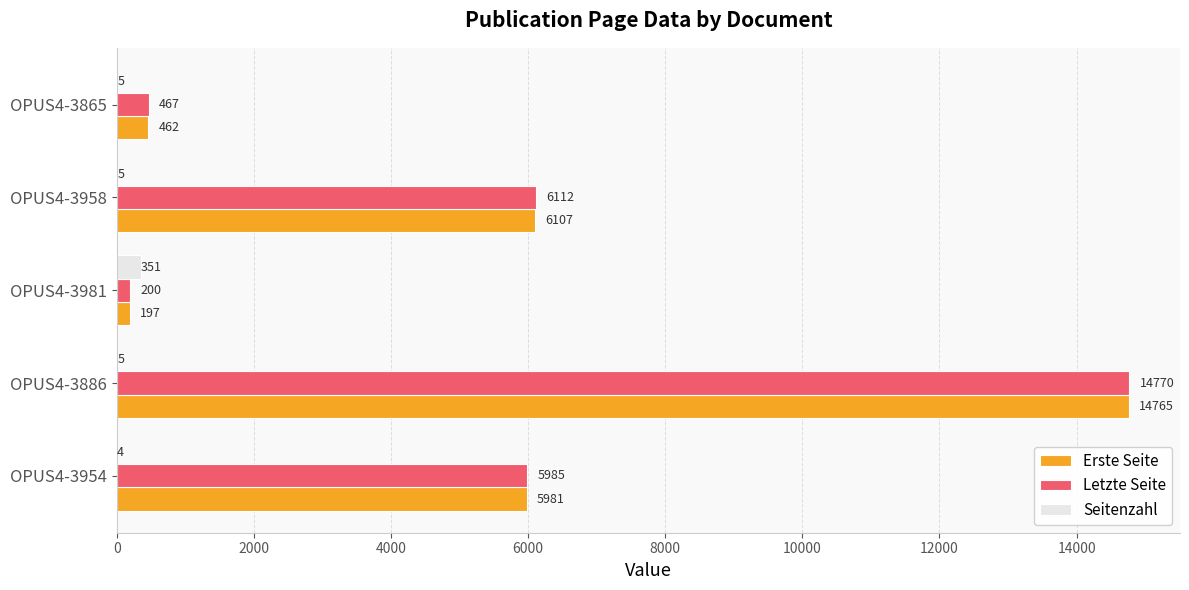

What is the sum of all Seitenzahl values?

370